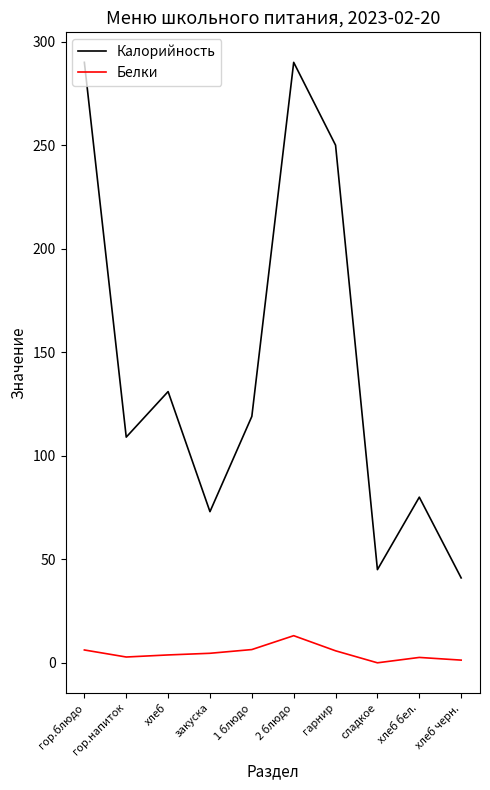

Rank the series by their maximum value, from lowest to highest.

Белки, Калорийность